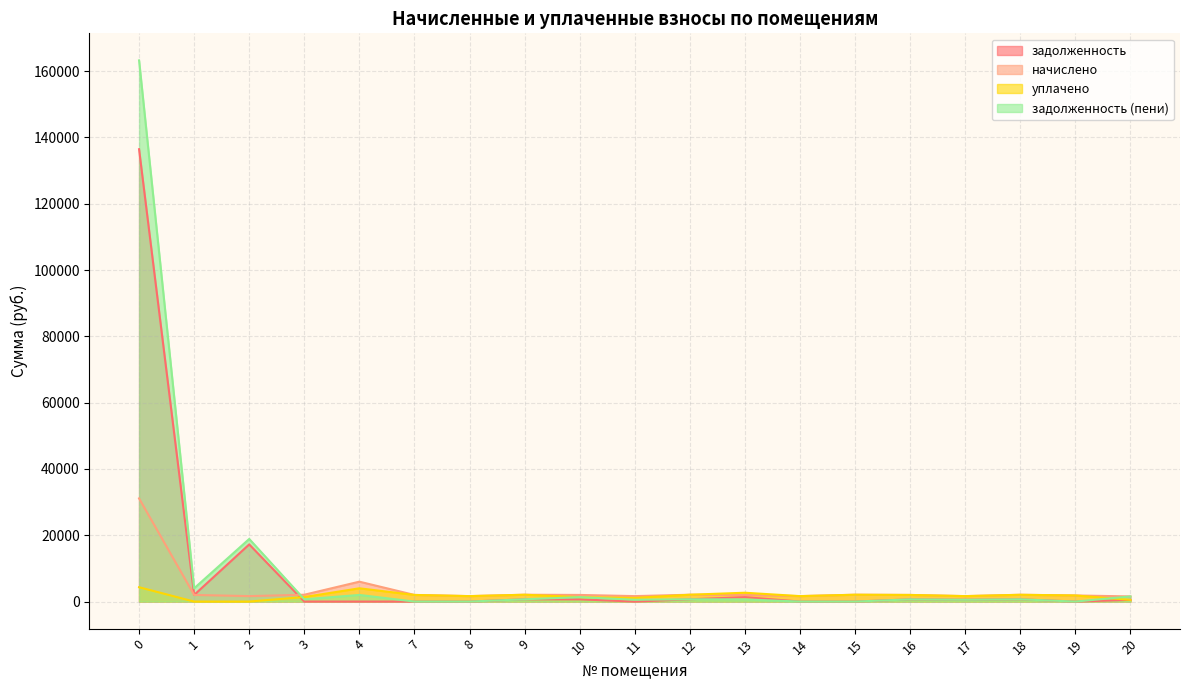

What value does the задолженность (пени) series have at 4?

2000.9